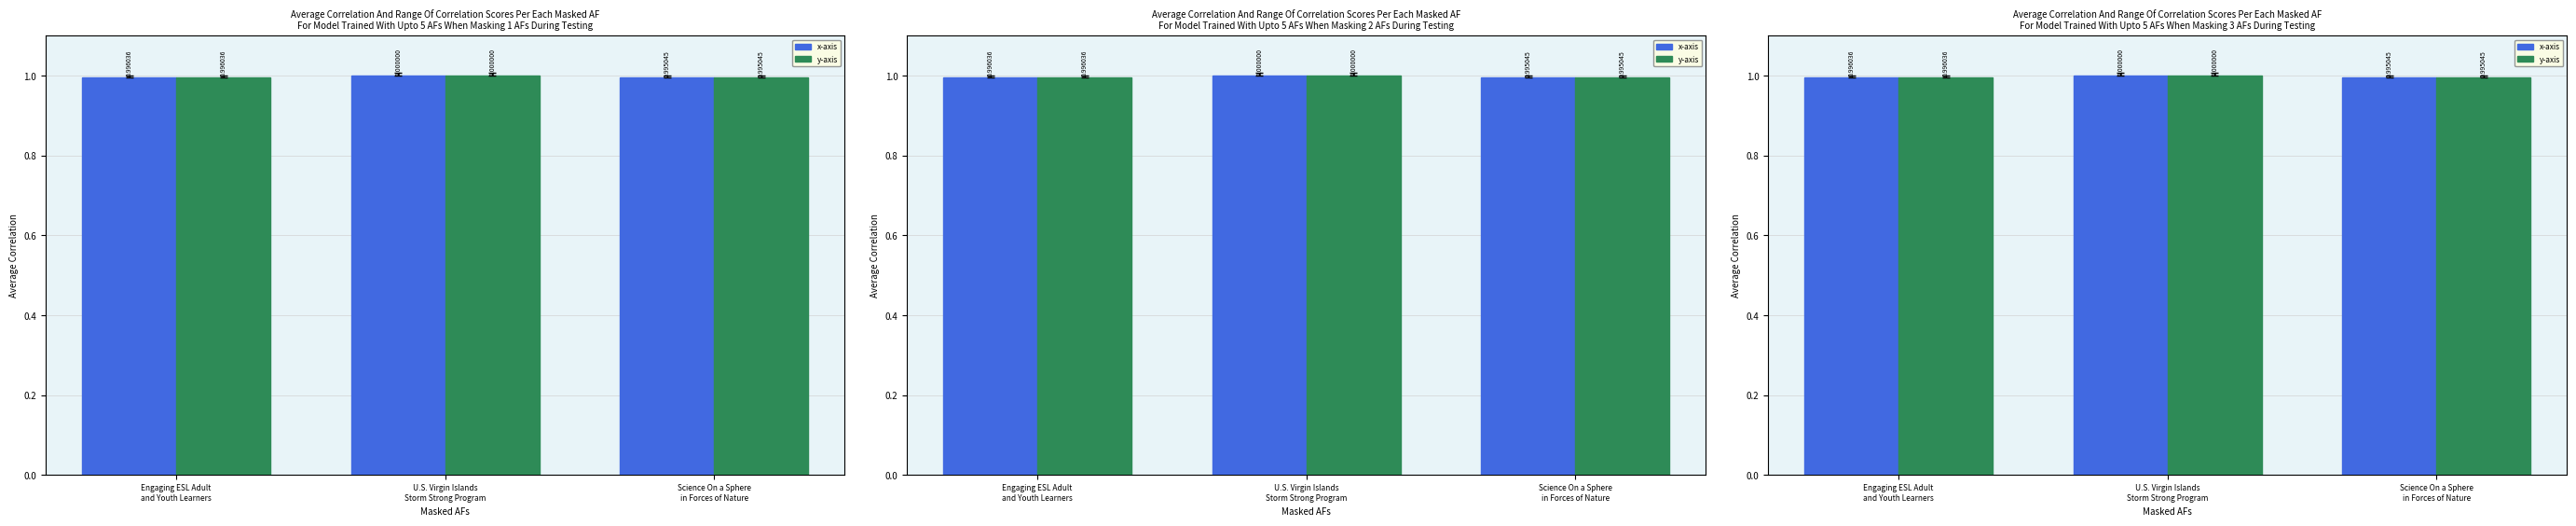

What is the minimum value for y-axis?

1.0